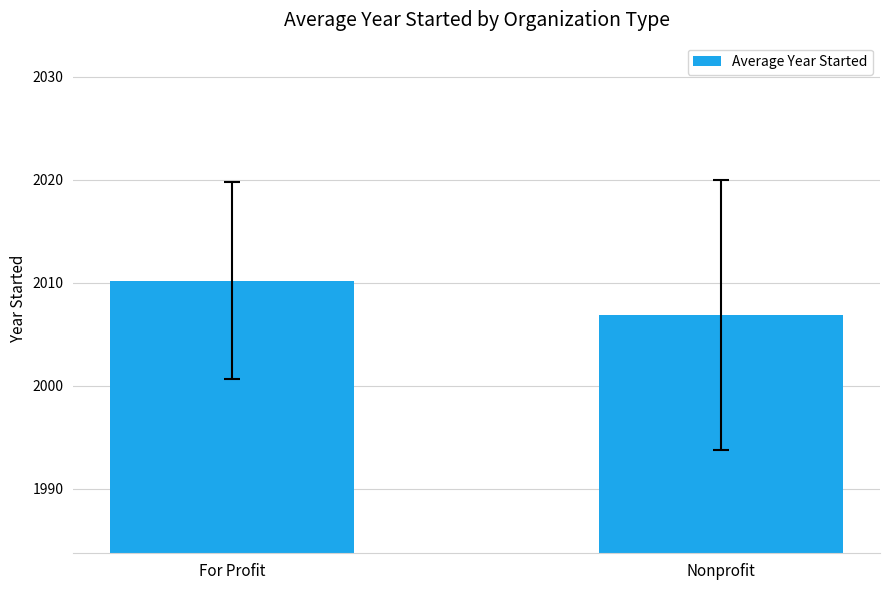

Between Nonprofit and For Profit, which is larger?

For Profit